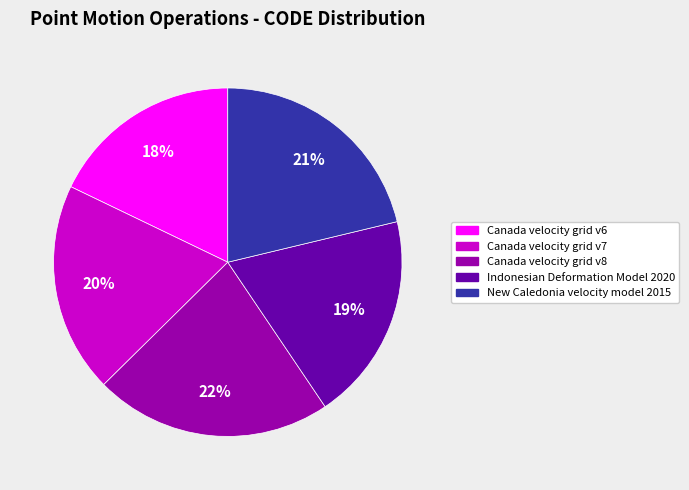

Between Canada velocity grid v8 and New Caledonia velocity model 2015, which is larger?

Canada velocity grid v8